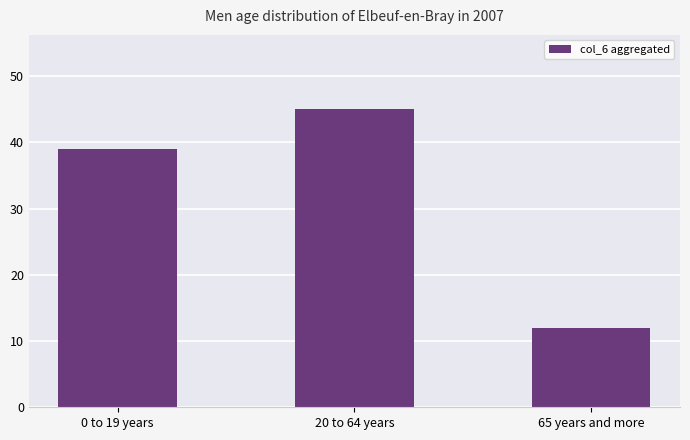

How many data points are less than 39?

1